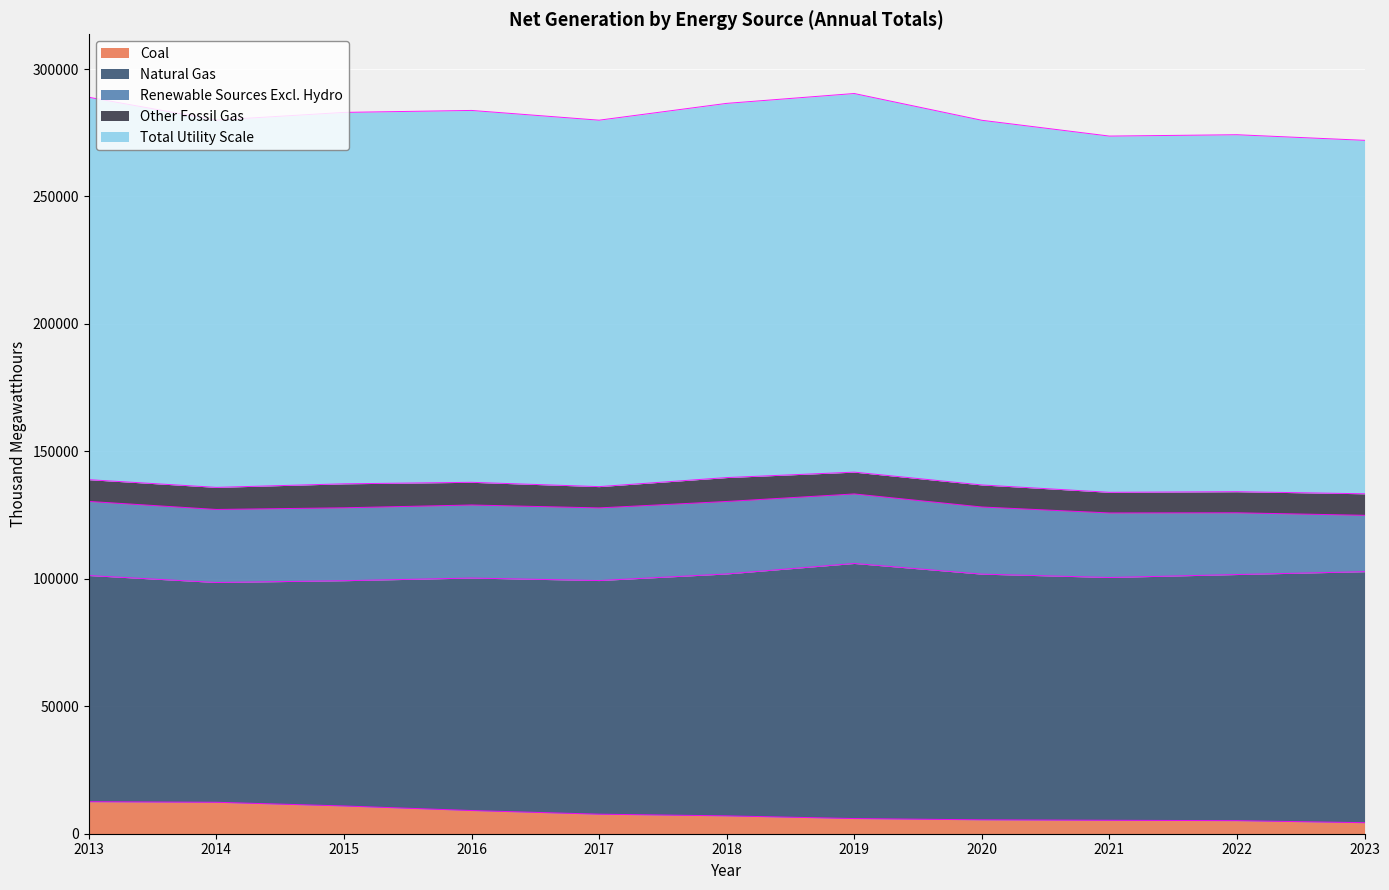

How many interior local valleys does the Natural Gas series have?

2